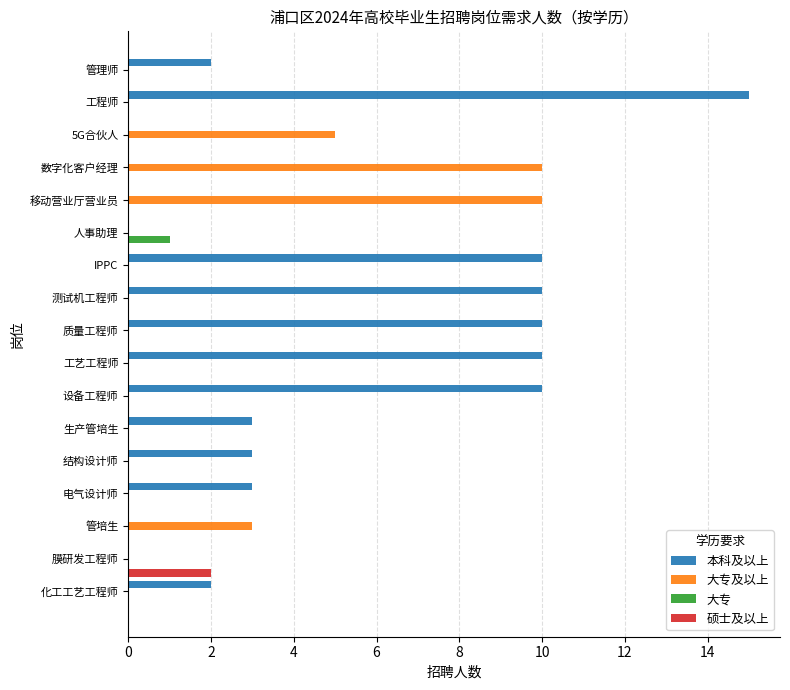

At which category is the sum across all series the highest?

工程师